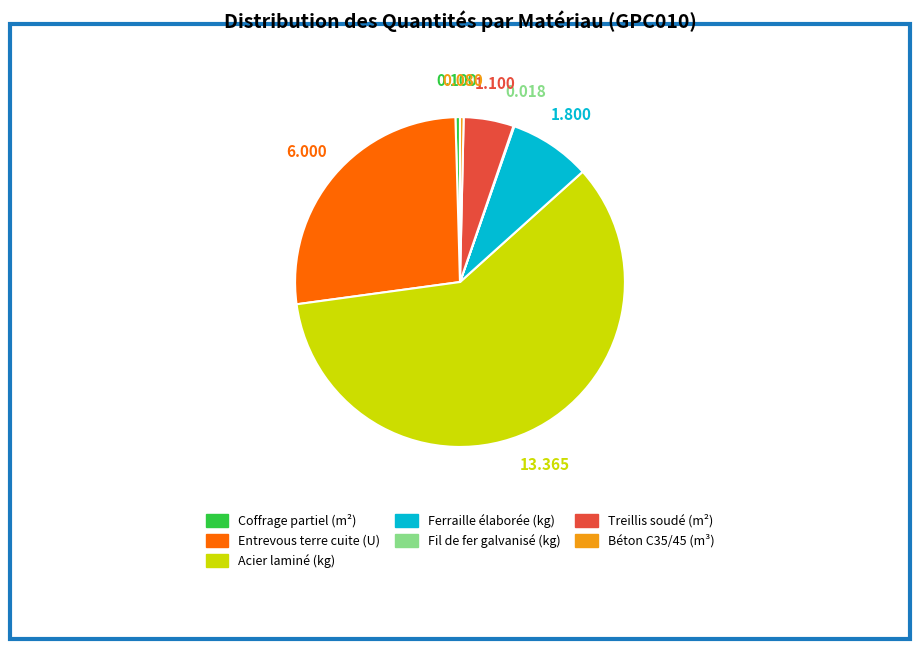

The Entrevous terre cuite (U) slice represents 27% of the pie. True or false?

True